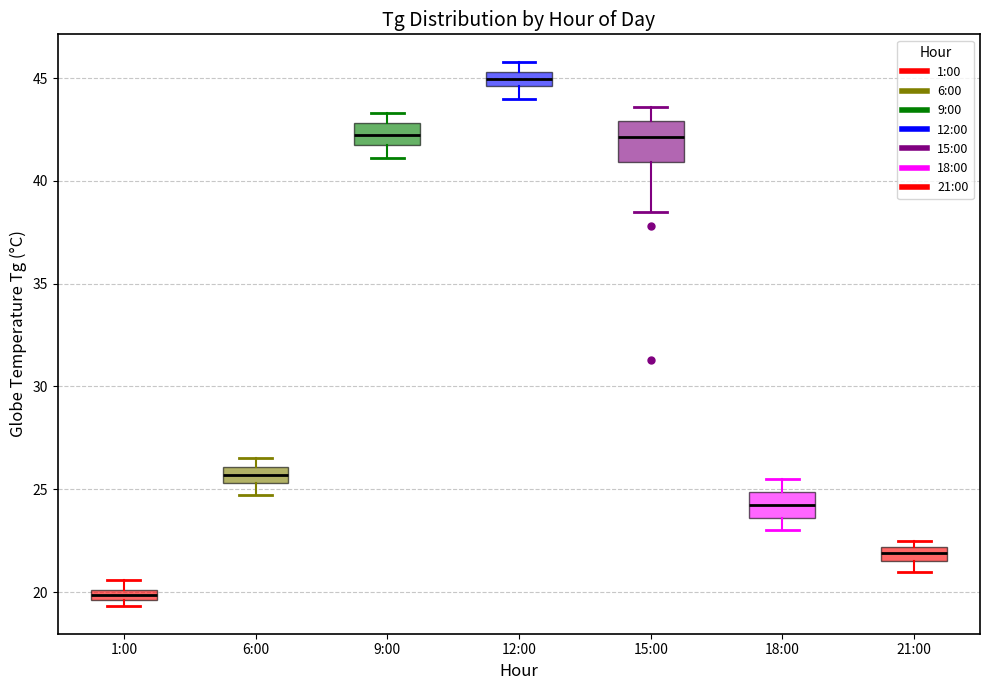

Where does the median line of the box for 12:00 sit on the y-axis? The values are not printed on the chart, so give them approximately, as read against the axis.

45.0